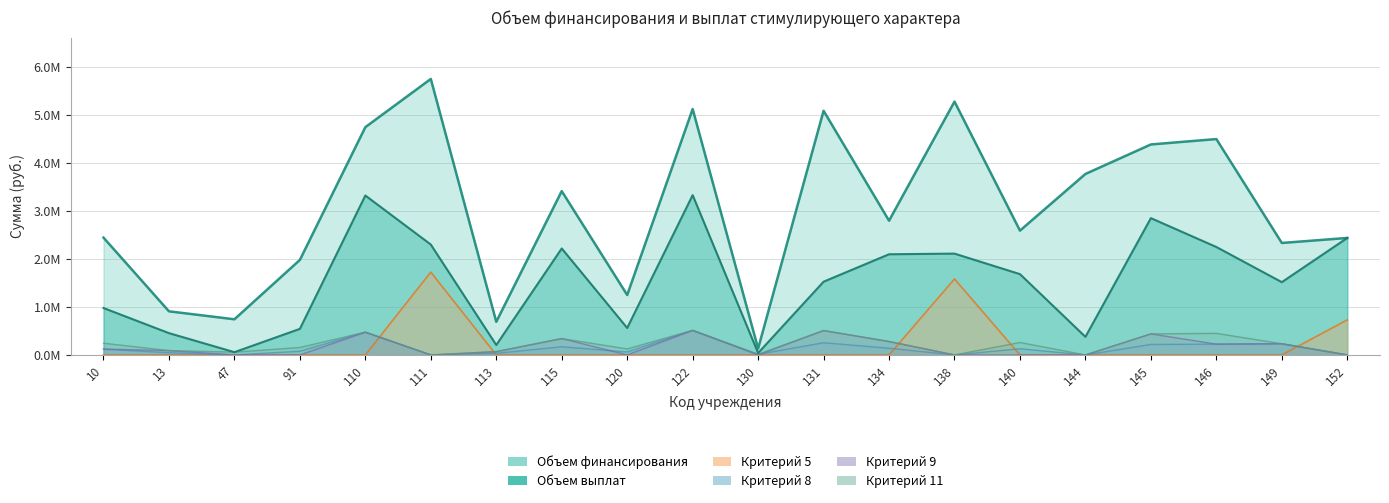

True or false: Критерий 11 and Критерий 8 cross at least once.

False